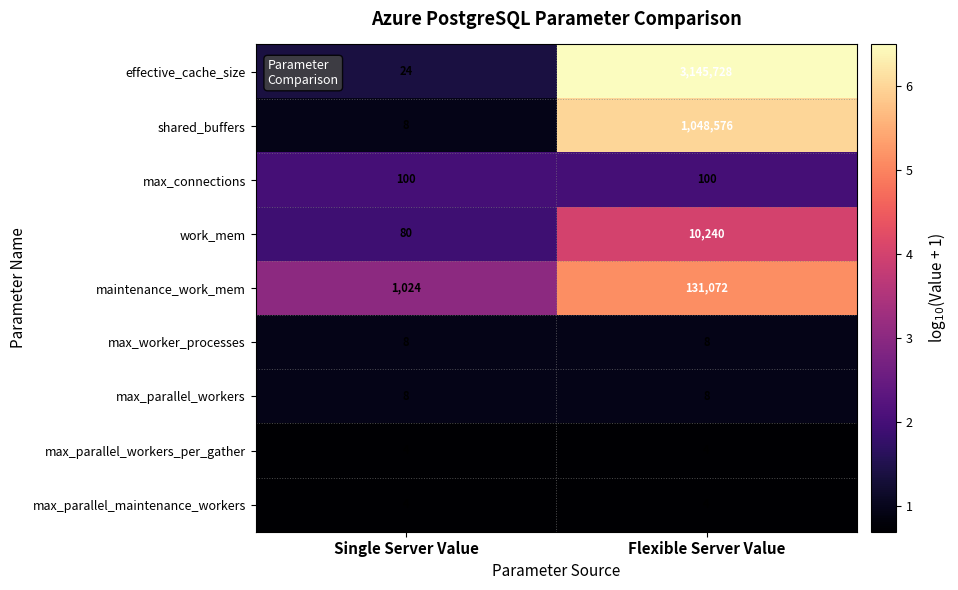

The value of max_parallel_workers_per_gather at Flexible Server Value is 4. True or false?

True